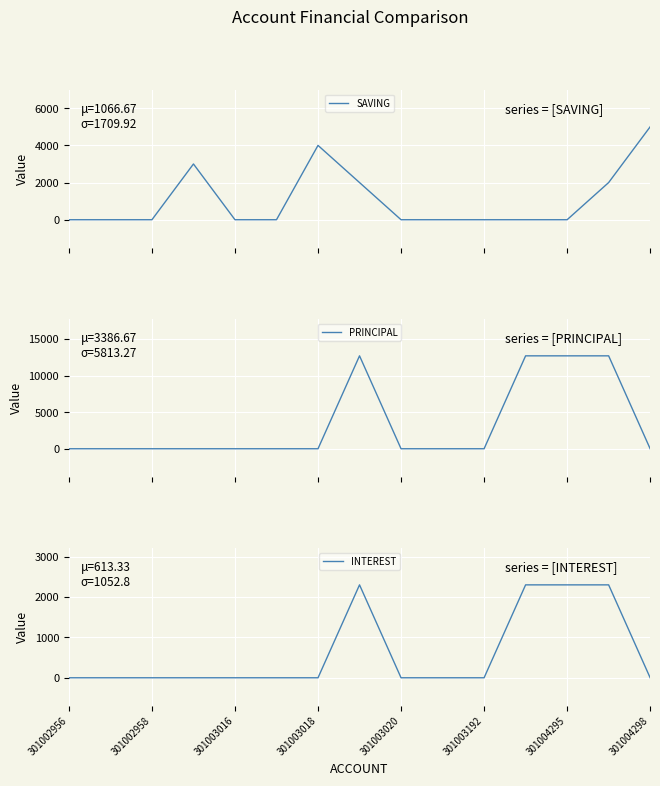

Is it true that INTEREST equals 0 at 301003192?

True